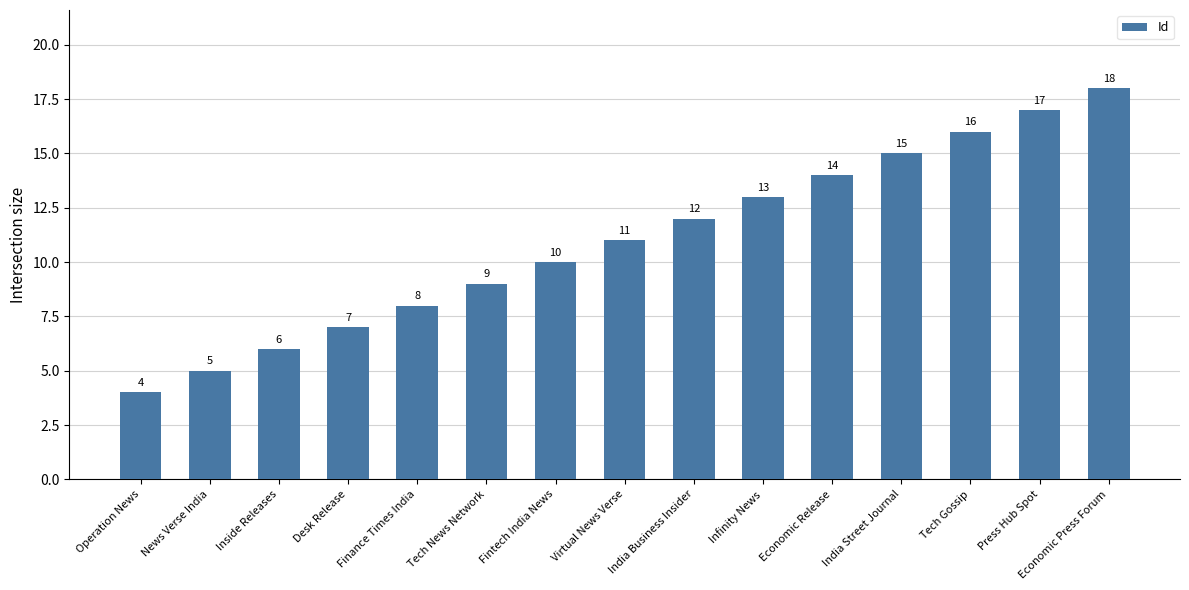

Where is the data nearest to the value 11?

Virtual News Verse